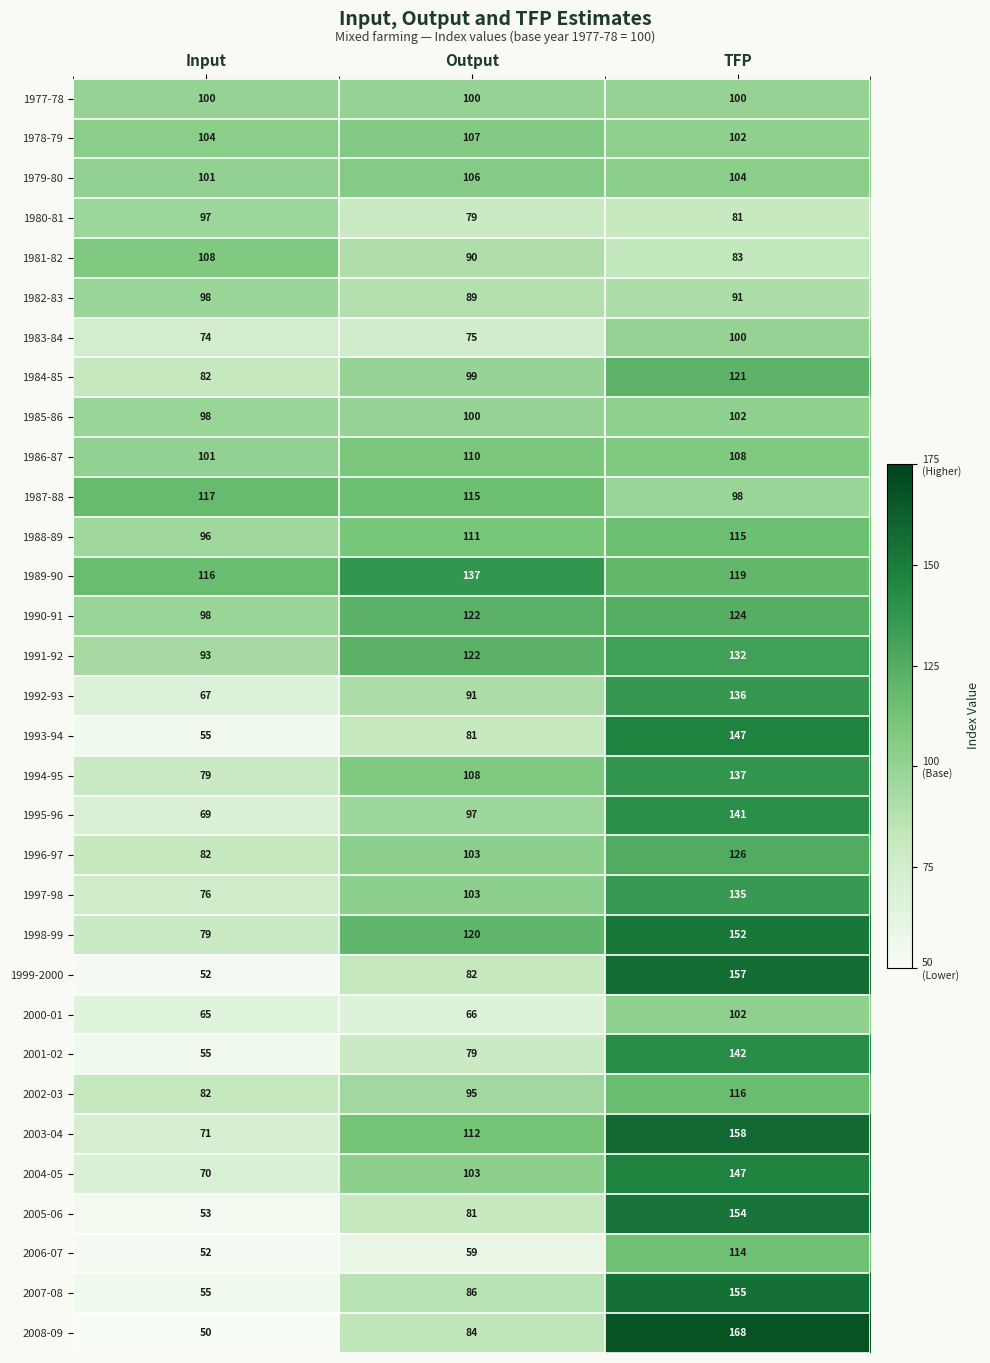

The 2001-02 series shows 84 at Input. True or false?

False